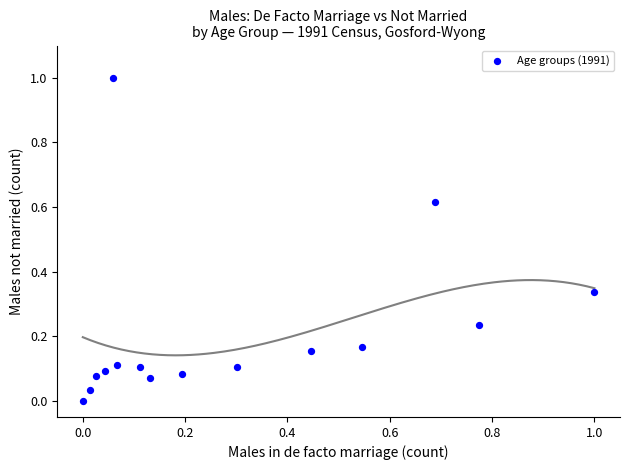

What is the range of Y values (max minus min)?

1.0